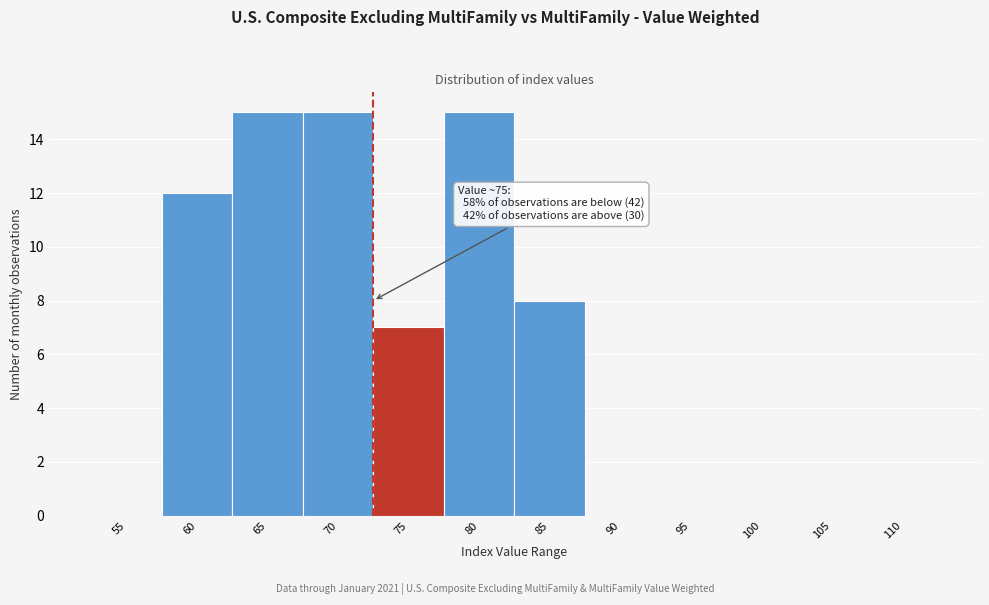

Reading left to right, what are all the values shown in this chart?

55=0	60=12	65=15	70=15	75=7	80=15	85=8	90=0	95=0	100=0	105=0	110=0